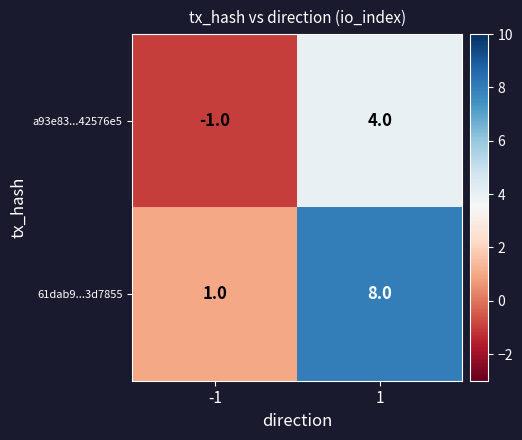

What is the spread (max minus min) of values at 1?

4